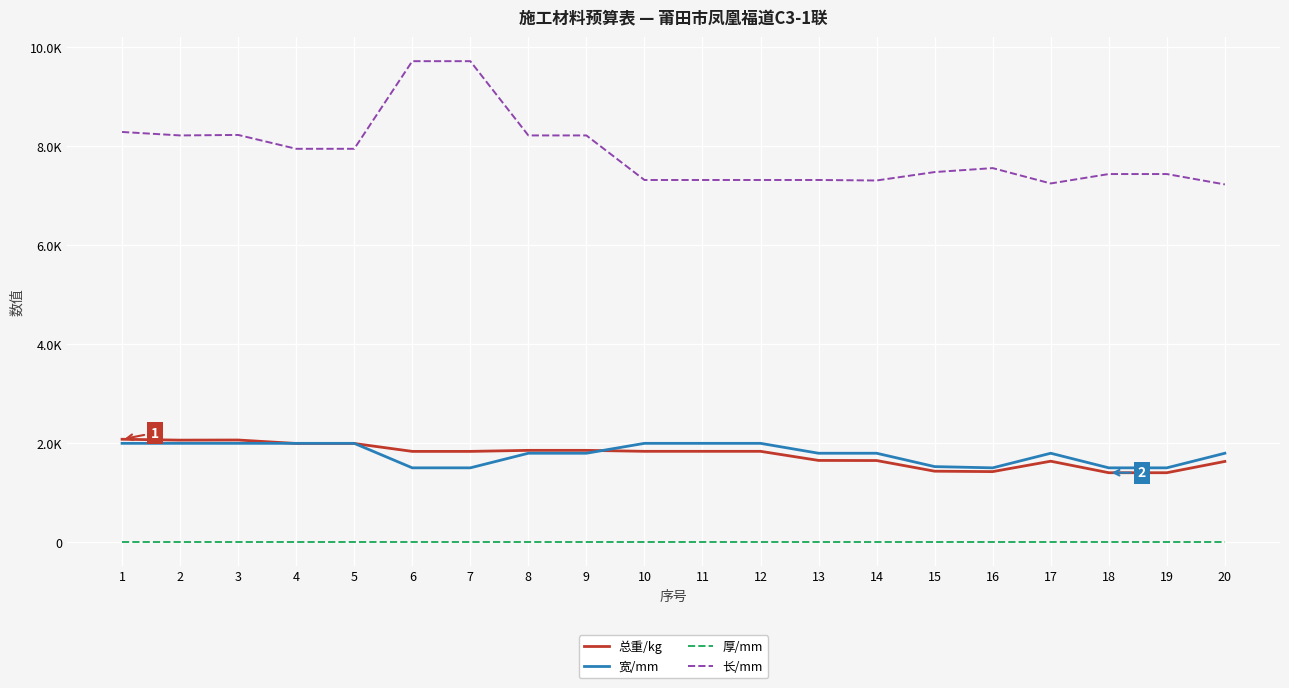

Is it true that 长/mm equals 14657.3 at 3?

False